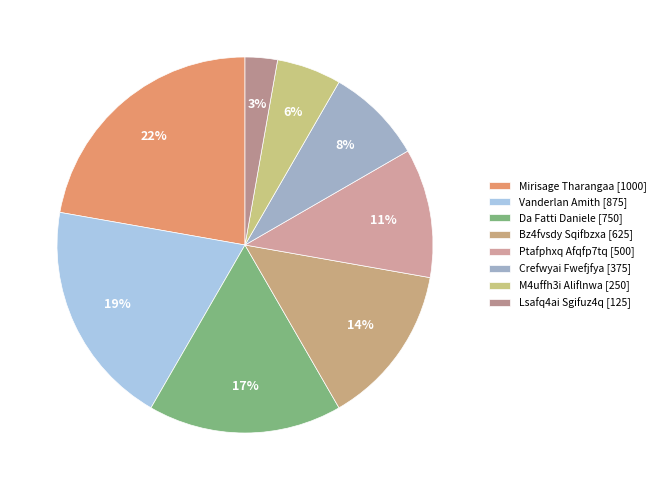

To the nearest percent, what percentage of the pie is Crefwyai Fwefjfya?

8%